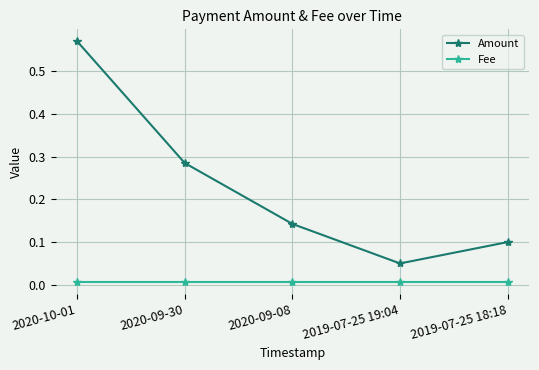

What is the label of the 4th point from the right?

2020-09-30